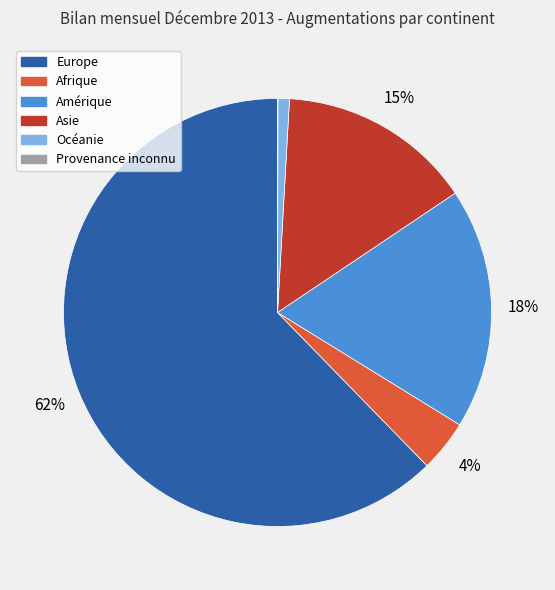

Between Océanie and Asie, which is larger?

Asie